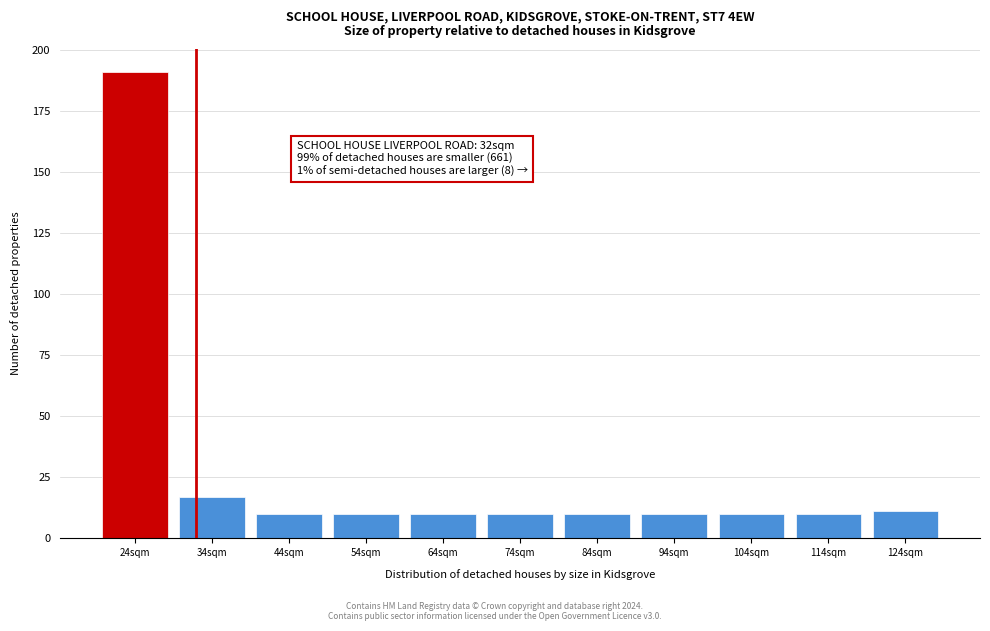

Reading right to left, transcribe all the data shown in this chart.

124sqm=11	114sqm=10	104sqm=10	94sqm=10	84sqm=10	74sqm=10	64sqm=10	54sqm=10	44sqm=10	34sqm=17	24sqm=191